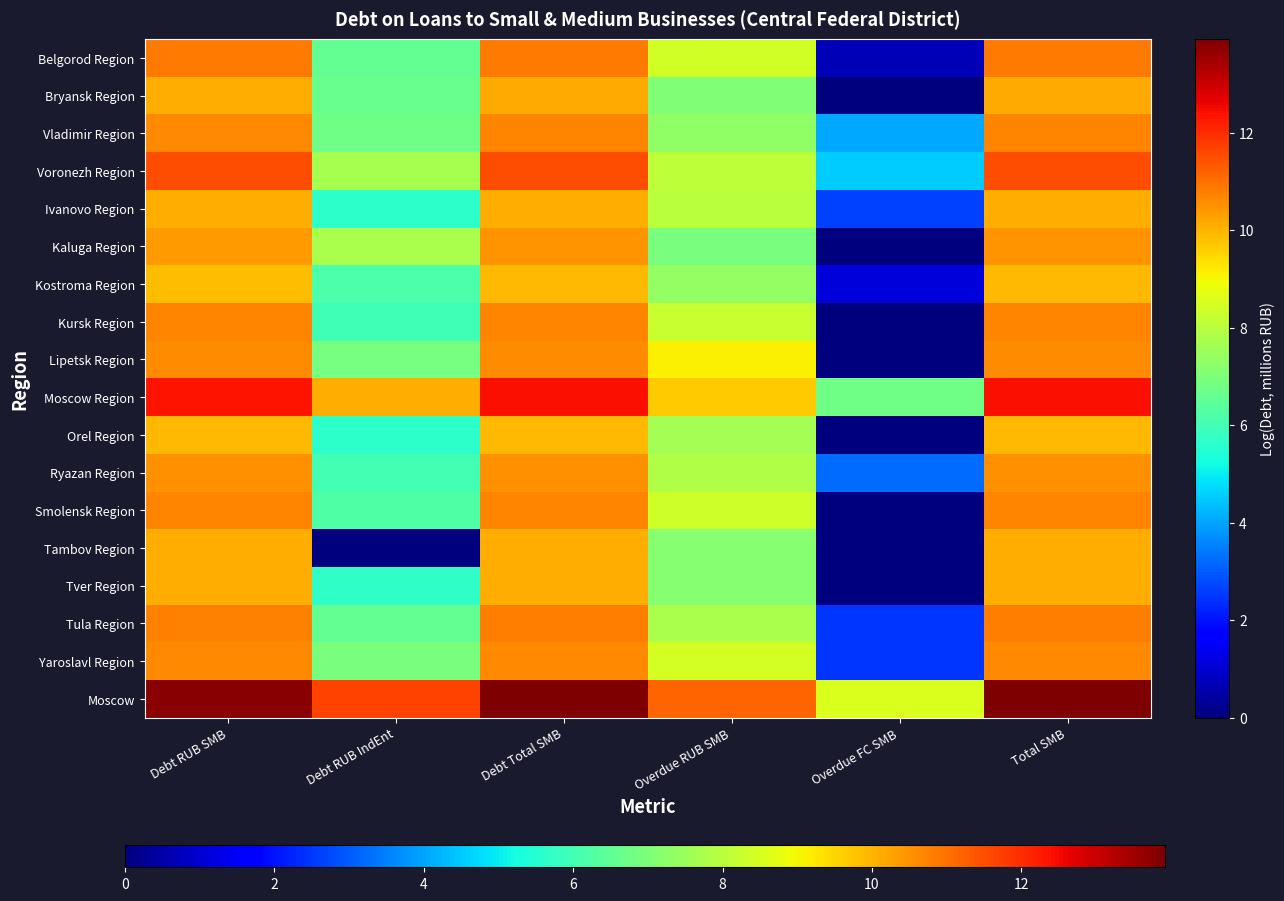

Reading right to left, extract all data points from this chart.

Belgorod Region: Total SMB=10.9	Overdue FC SMB=0.7	Overdue RUB SMB=8.4	Debt Total SMB=10.9	Debt RUB IndEnt=6.5	Debt RUB SMB=10.8
Bryansk Region: Total SMB=10.1	Overdue FC SMB=0.0	Overdue RUB SMB=7.1	Debt Total SMB=10.1	Debt RUB IndEnt=6.7	Debt RUB SMB=10.1
Vladimir Region: Total SMB=10.7	Overdue FC SMB=4.0	Overdue RUB SMB=7.3	Debt Total SMB=10.7	Debt RUB IndEnt=6.8	Debt RUB SMB=10.6
Voronezh Region: Total SMB=11.5	Overdue FC SMB=4.5	Overdue RUB SMB=8.1	Debt Total SMB=11.5	Debt RUB IndEnt=7.7	Debt RUB SMB=11.5
Ivanovo Region: Total SMB=10.1	Overdue FC SMB=2.6	Overdue RUB SMB=8.0	Debt Total SMB=10.1	Debt RUB IndEnt=5.6	Debt RUB SMB=10.1
Kaluga Region: Total SMB=10.5	Overdue FC SMB=0.0	Overdue RUB SMB=6.9	Debt Total SMB=10.5	Debt RUB IndEnt=7.7	Debt RUB SMB=10.4
Kostroma Region: Total SMB=9.9	Overdue FC SMB=1.1	Overdue RUB SMB=7.4	Debt Total SMB=9.9	Debt RUB IndEnt=6.2	Debt RUB SMB=9.9
Kursk Region: Total SMB=10.7	Overdue FC SMB=0.0	Overdue RUB SMB=8.2	Debt Total SMB=10.7	Debt RUB IndEnt=6.0	Debt RUB SMB=10.7
Lipetsk Region: Total SMB=10.6	Overdue FC SMB=0.0	Overdue RUB SMB=9.1	Debt Total SMB=10.6	Debt RUB IndEnt=6.9	Debt RUB SMB=10.6
Moscow Region: Total SMB=12.5	Overdue FC SMB=6.8	Overdue RUB SMB=9.7	Debt Total SMB=12.5	Debt RUB IndEnt=10.1	Debt RUB SMB=12.3
Orel Region: Total SMB=9.9	Overdue FC SMB=0.0	Overdue RUB SMB=7.6	Debt Total SMB=9.9	Debt RUB IndEnt=5.6	Debt RUB SMB=9.9
Ryazan Region: Total SMB=10.5	Overdue FC SMB=3.2	Overdue RUB SMB=7.9	Debt Total SMB=10.5	Debt RUB IndEnt=6.0	Debt RUB SMB=10.5
Smolensk Region: Total SMB=10.7	Overdue FC SMB=0.0	Overdue RUB SMB=8.4	Debt Total SMB=10.7	Debt RUB IndEnt=6.2	Debt RUB SMB=10.7
Tambov Region: Total SMB=10.1	Overdue FC SMB=0.0	Overdue RUB SMB=7.1	Debt Total SMB=10.1	Debt RUB IndEnt=0.0	Debt RUB SMB=10.1
Tver Region: Total SMB=10.1	Overdue FC SMB=0.0	Overdue RUB SMB=7.1	Debt Total SMB=10.1	Debt RUB IndEnt=5.7	Debt RUB SMB=10.1
Tula Region: Total SMB=10.8	Overdue FC SMB=2.5	Overdue RUB SMB=7.7	Debt Total SMB=10.8	Debt RUB IndEnt=6.6	Debt RUB SMB=10.8
Yaroslavl Region: Total SMB=10.6	Overdue FC SMB=2.5	Overdue RUB SMB=8.5	Debt Total SMB=10.6	Debt RUB IndEnt=6.9	Debt RUB SMB=10.6
Moscow: Total SMB=13.9	Overdue FC SMB=8.5	Overdue RUB SMB=11.2	Debt Total SMB=13.9	Debt RUB IndEnt=11.7	Debt RUB SMB=13.8